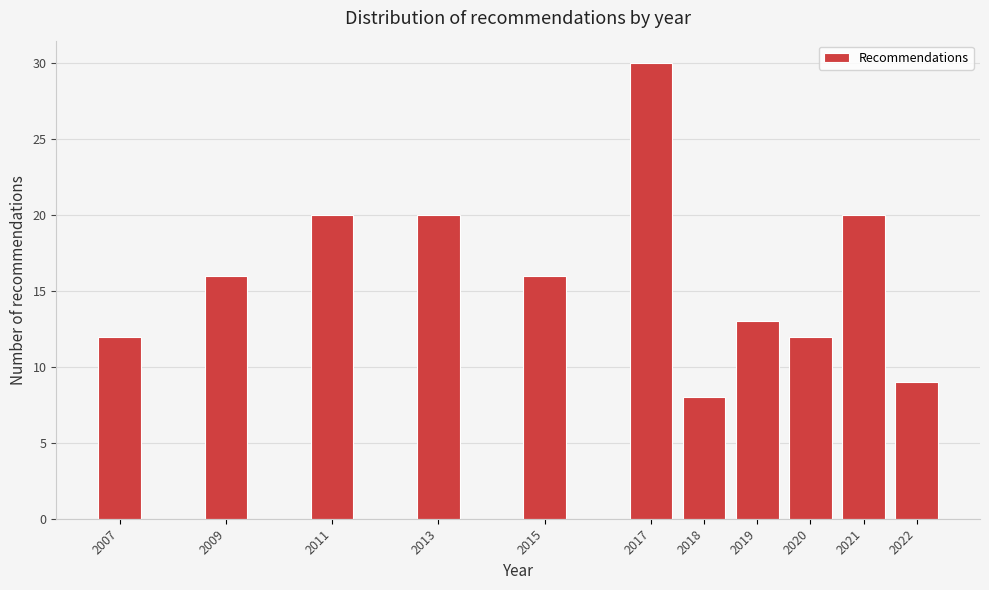

Reading left to right, what are all the values shown in this chart?

12	16	20	20	16	30	8	13	12	20	9